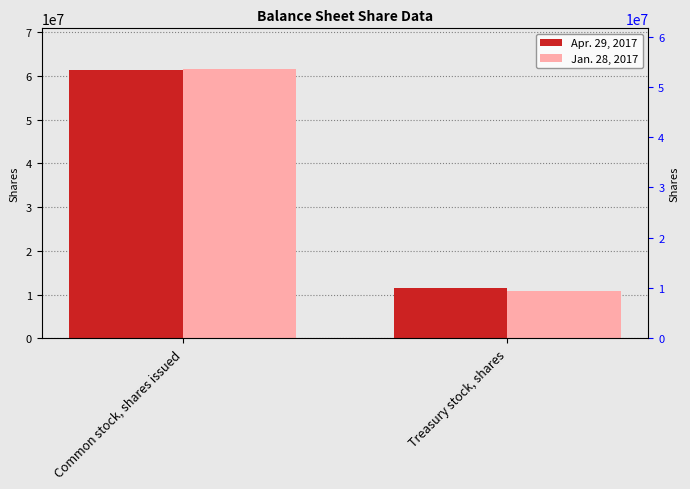

Count the Apr. 29, 2017 values in the range 11546786 to 61294630.

2